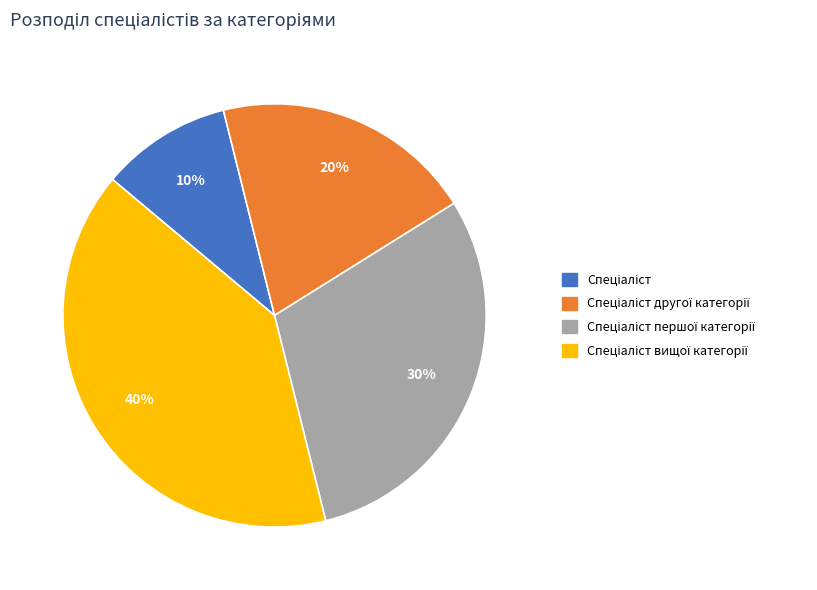

Is there a majority slice in this chart?

No